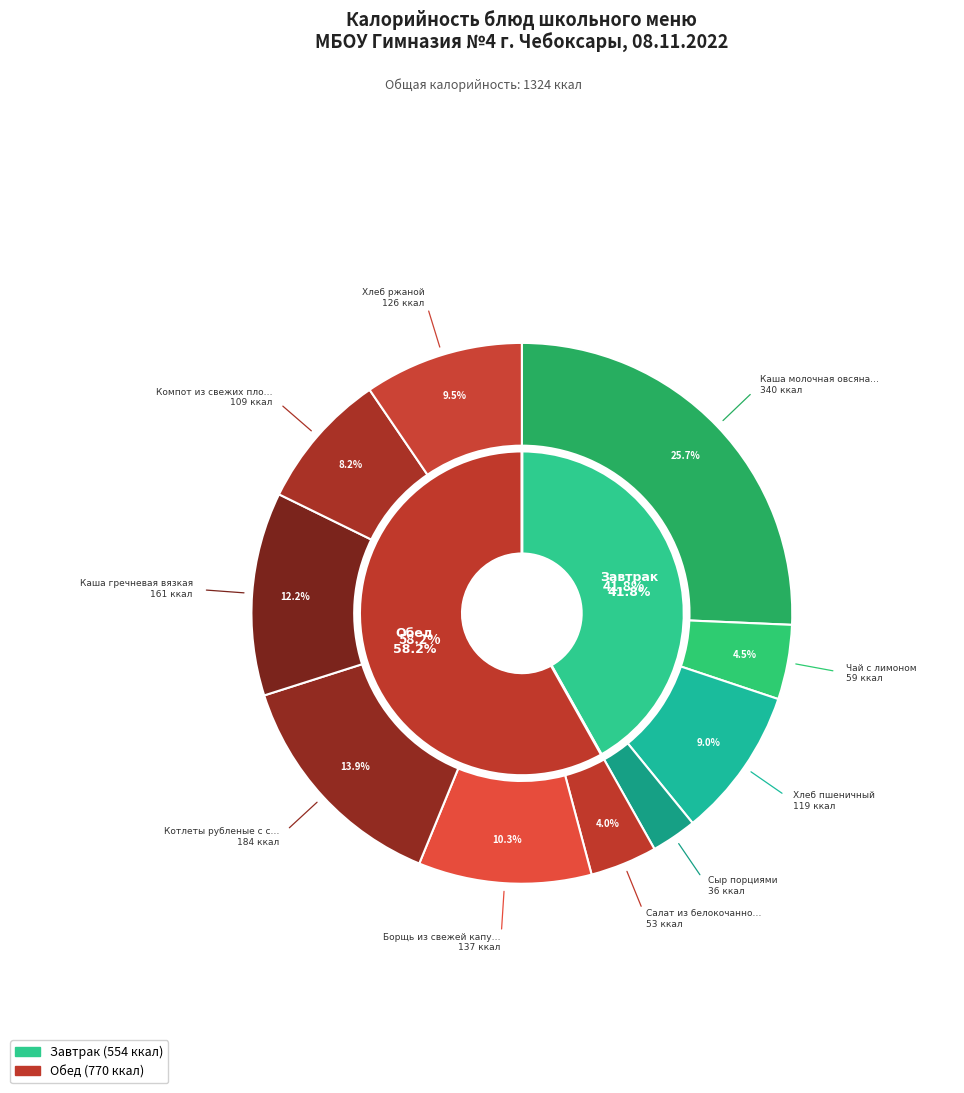

Is it true that Хлеб пшеничный is 9% of the pie?

True